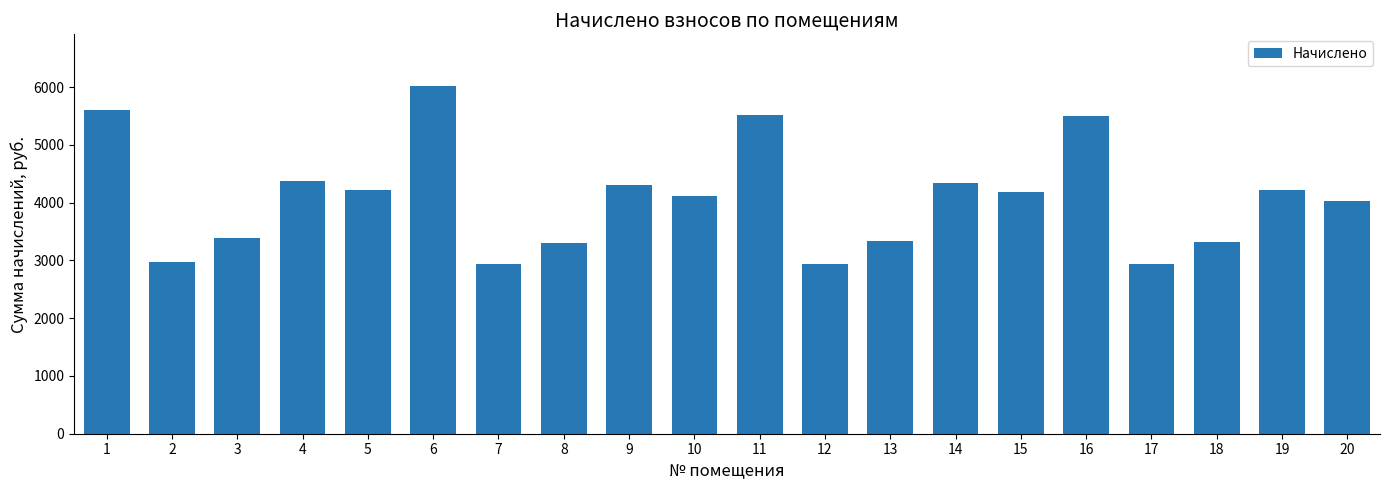

Is it true that the value at 20 is 4025.9?

True